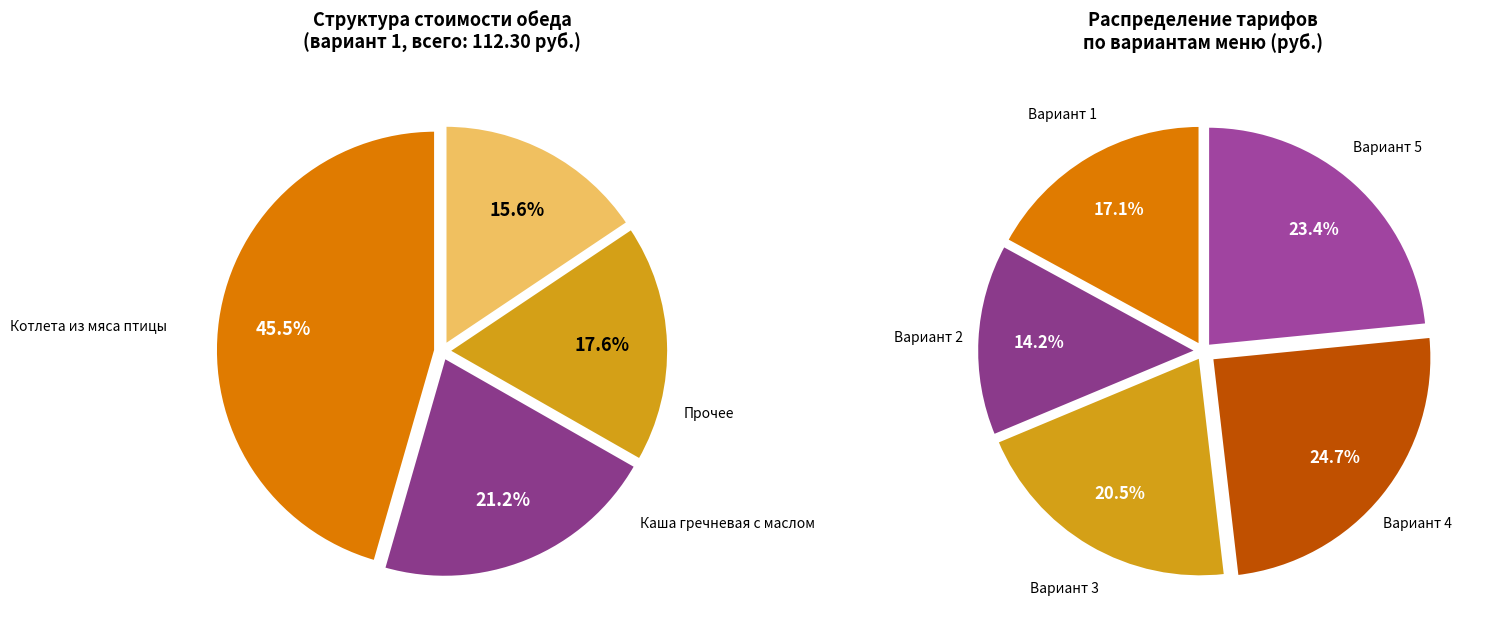

Is there a majority slice in this chart?

No